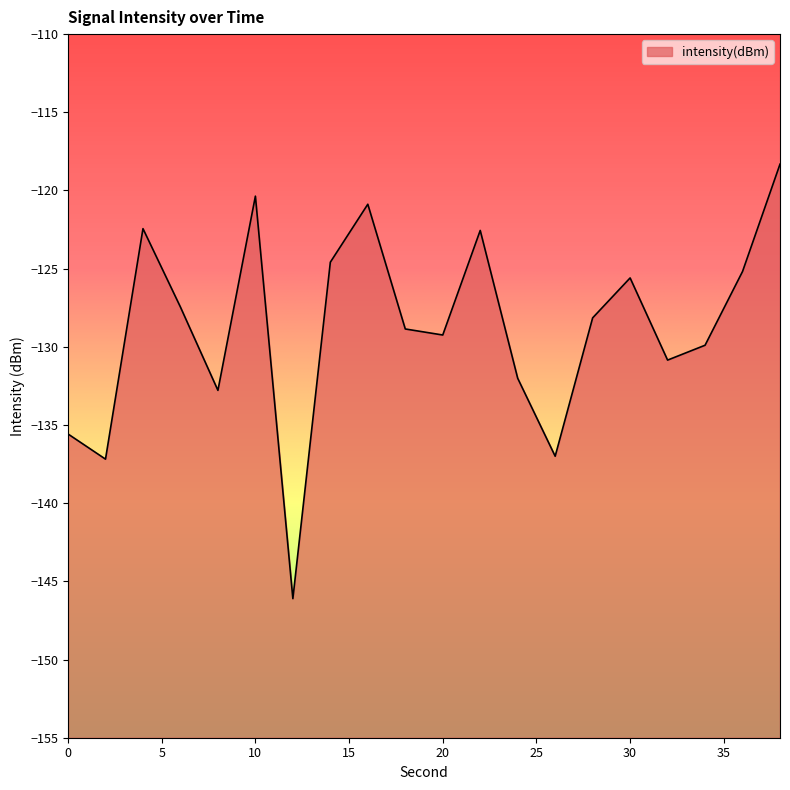

How many points are higher than both their immediate neighbors (excluding endpoints)?

5